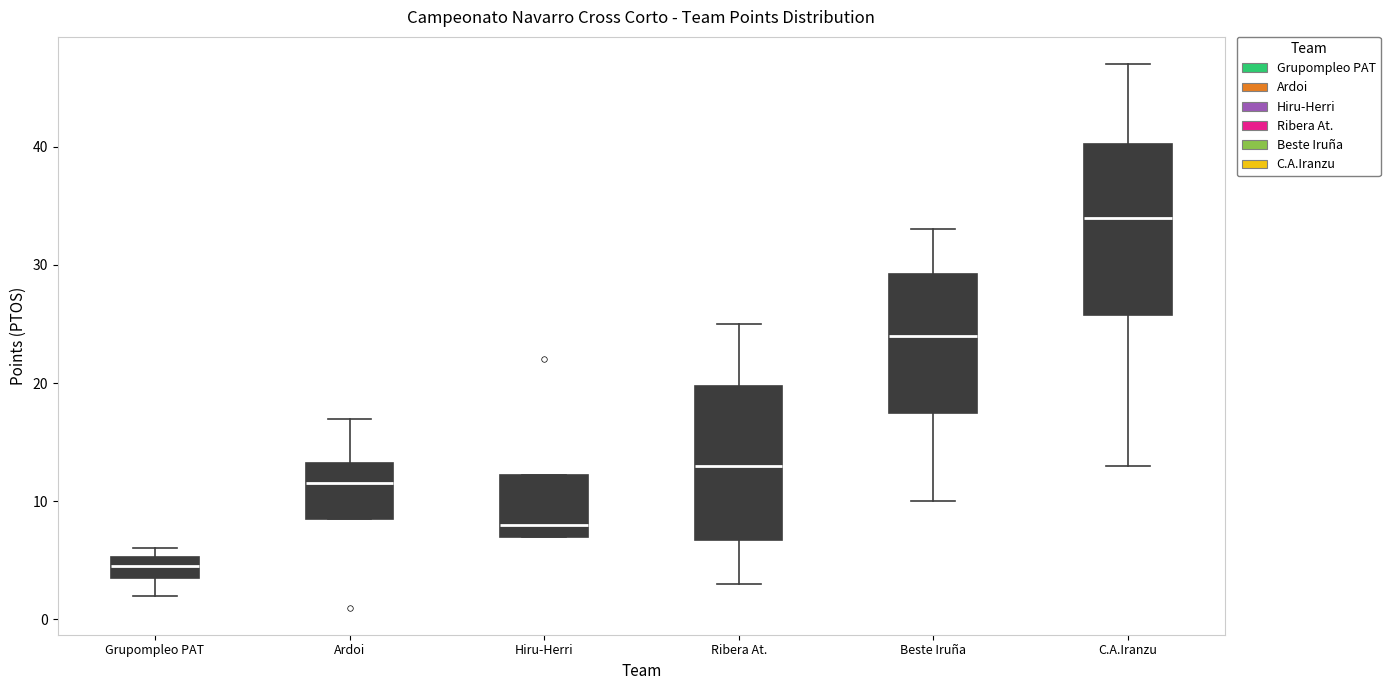

Where does the lower whisker of the box for Grupompleo PAT end on the y-axis? The values are not printed on the chart, so give them approximately, as read against the axis.

2